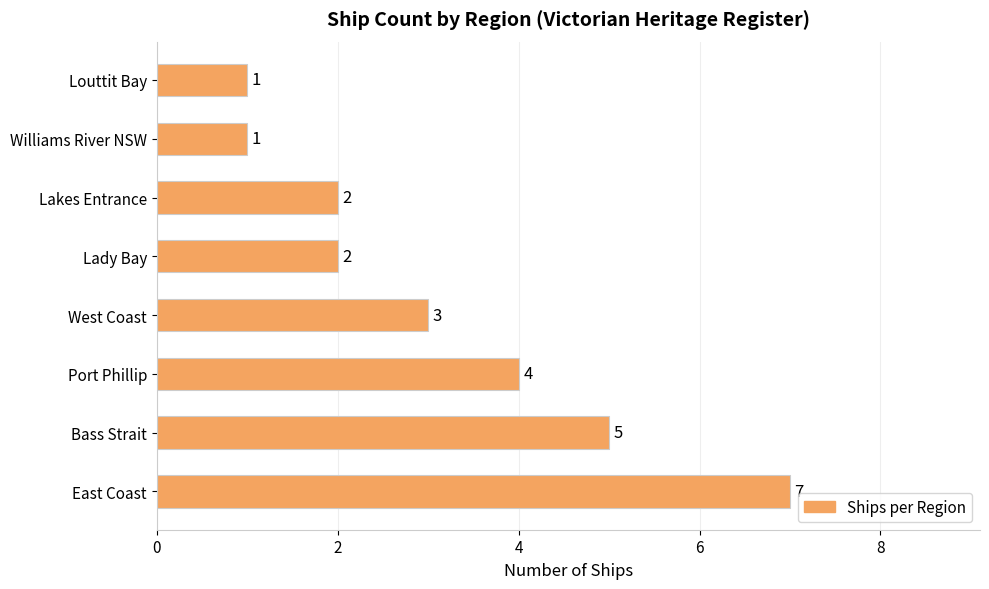

Which has a higher value, Williams River NSW or East Coast?

East Coast